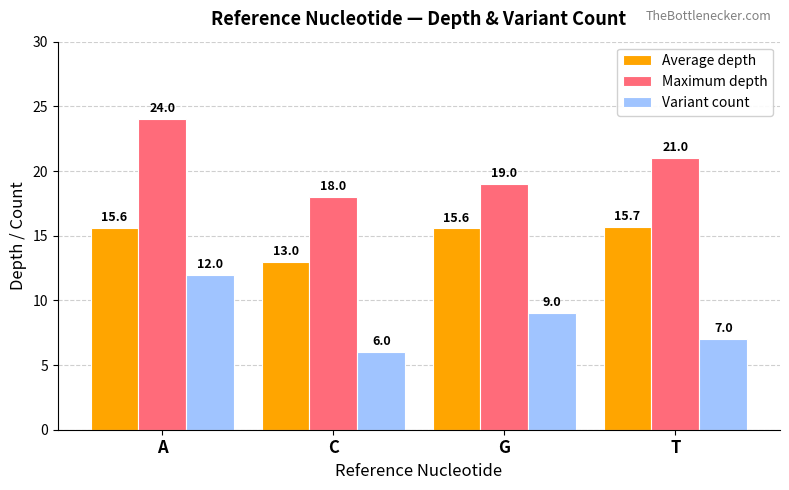

How many data points in Average depth are above 15?

3